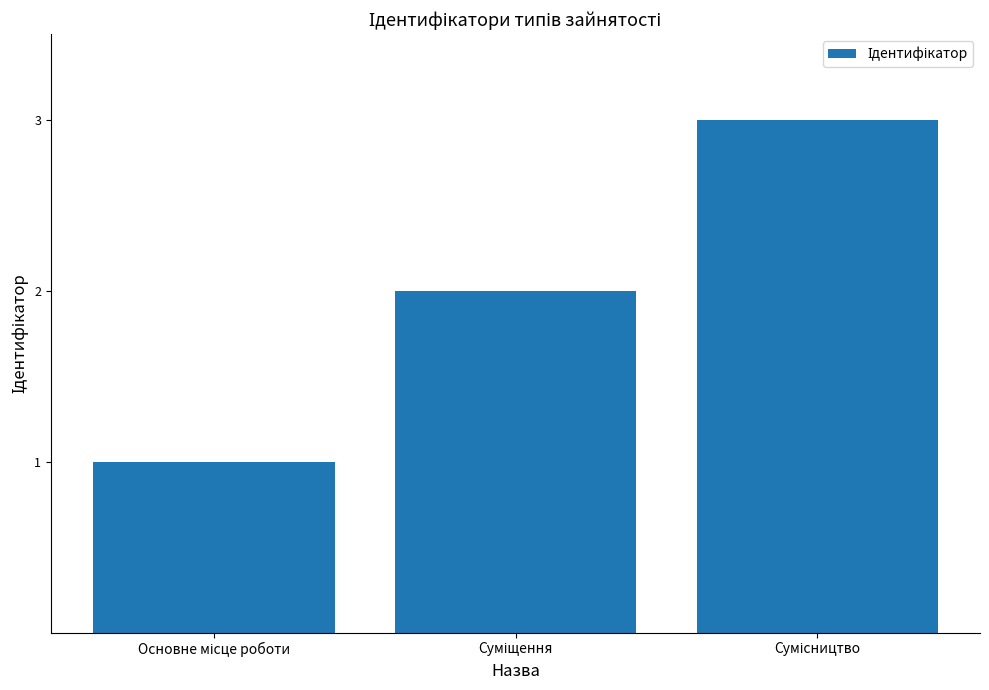

Reading right to left, list all the values displayed in this chart.

3	2	1